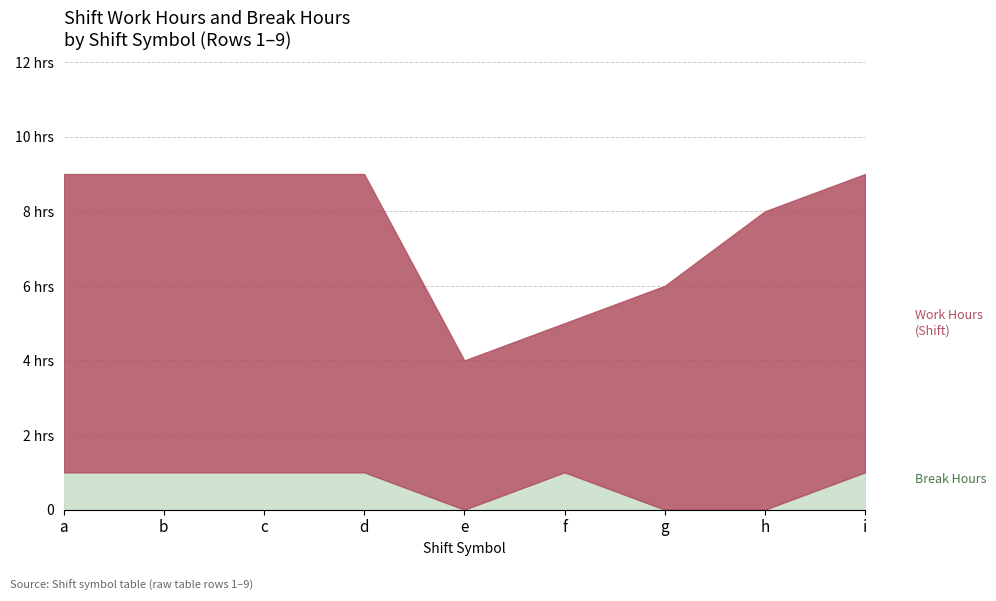

Which series has the largest total across all categories?

Work Hours (Shift)